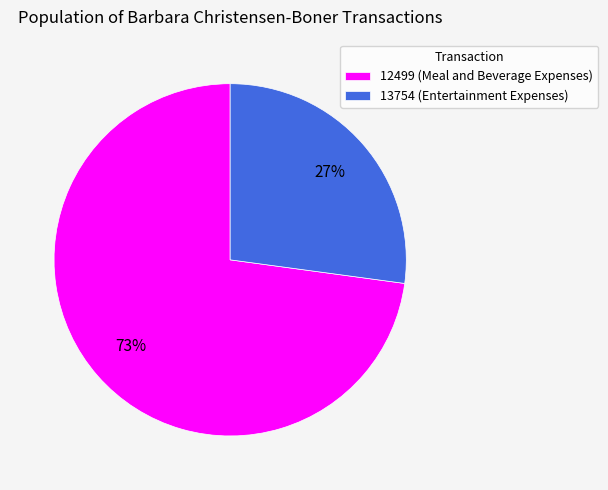

Does any single category account for the majority?

Yes